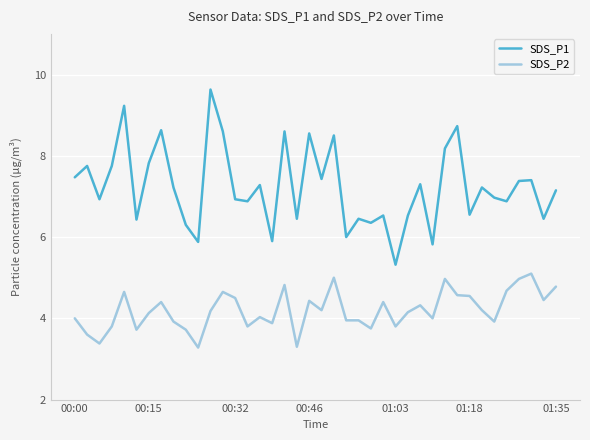

Which series has the largest total across all categories?

SDS_P1